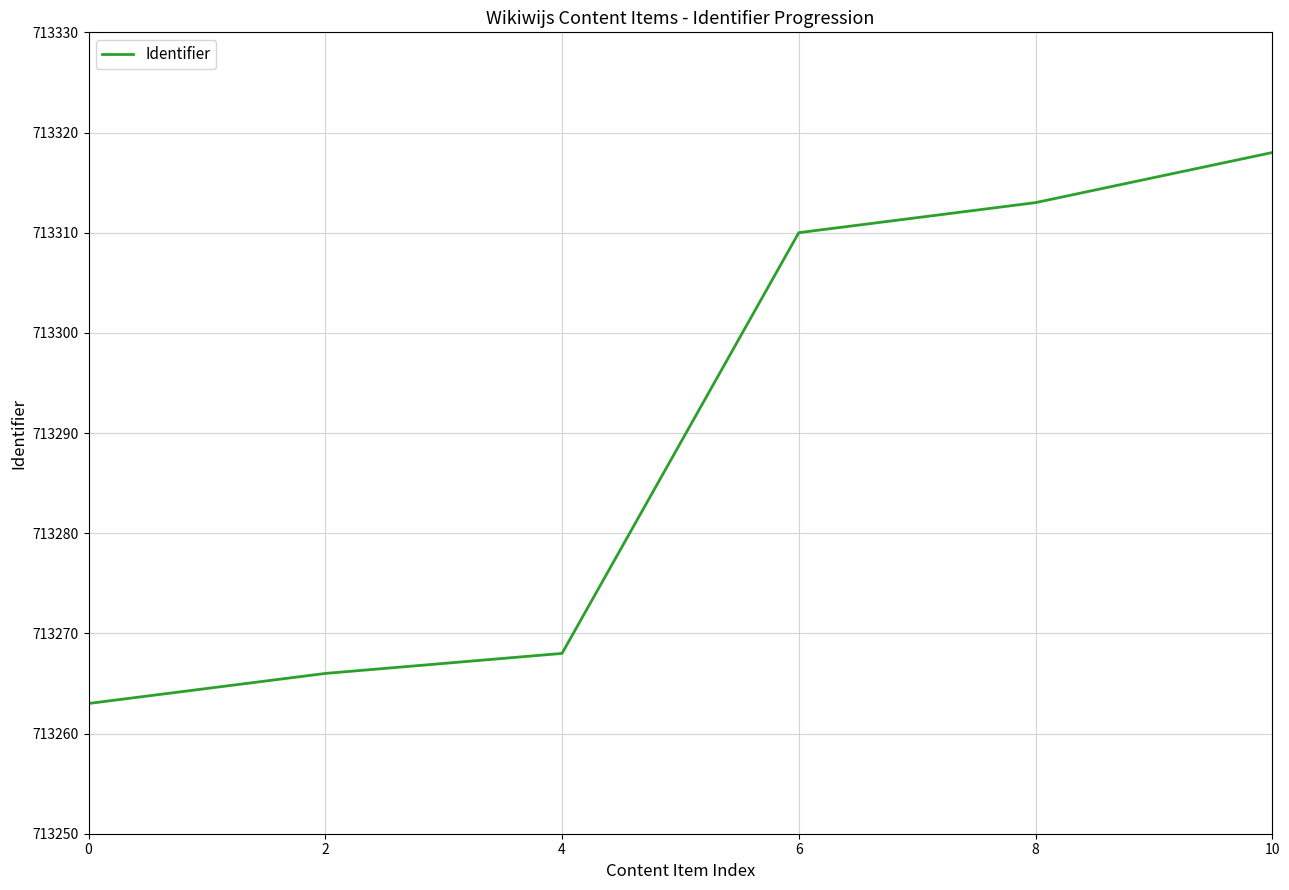

How many lines are shown in the chart?

1